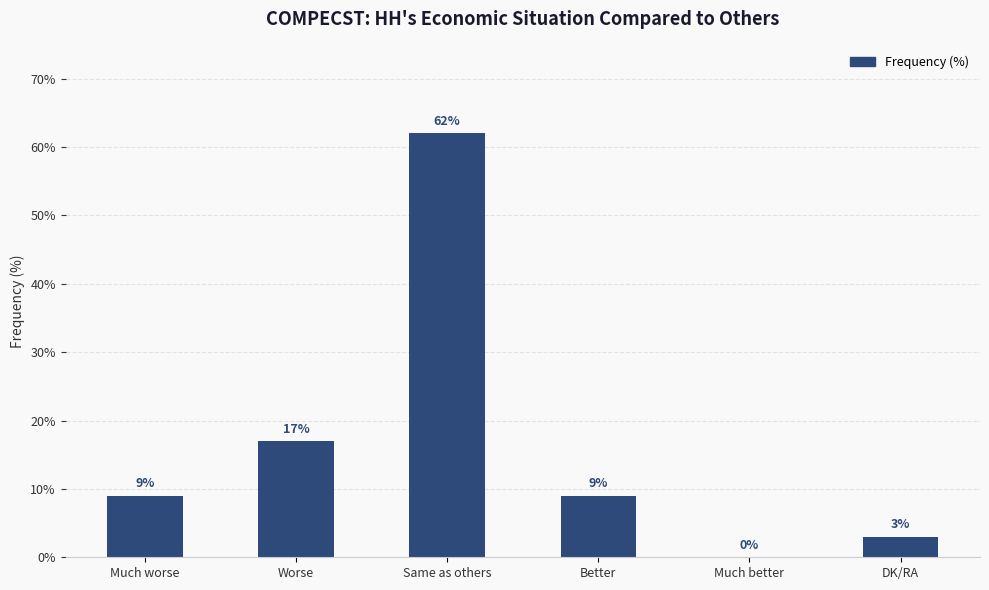

What is the maximum value shown in the chart?

62